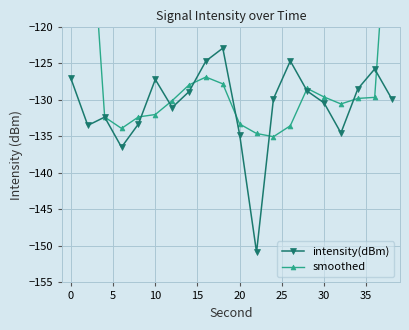

What is the maximum value for intensity(dBm)?

-122.9